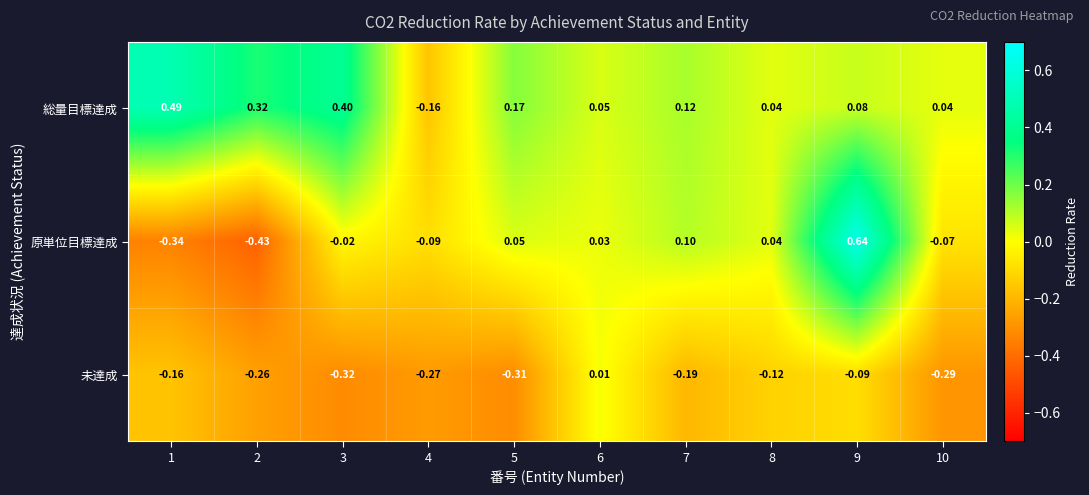

Which label corresponds to the smallest value in the chart?

2